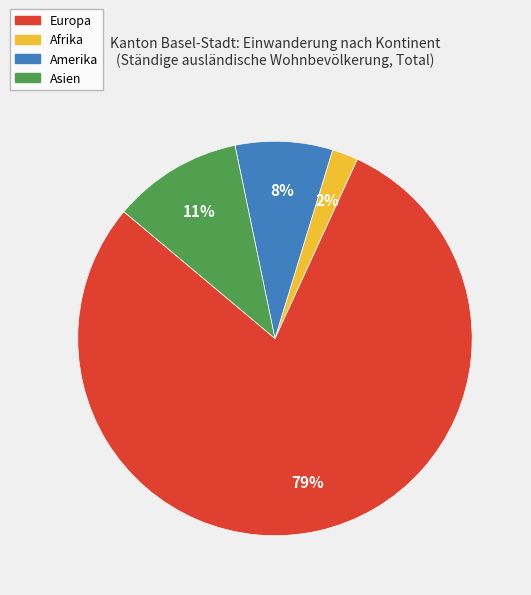

Is there any slice that represents more than half of the pie?

Yes